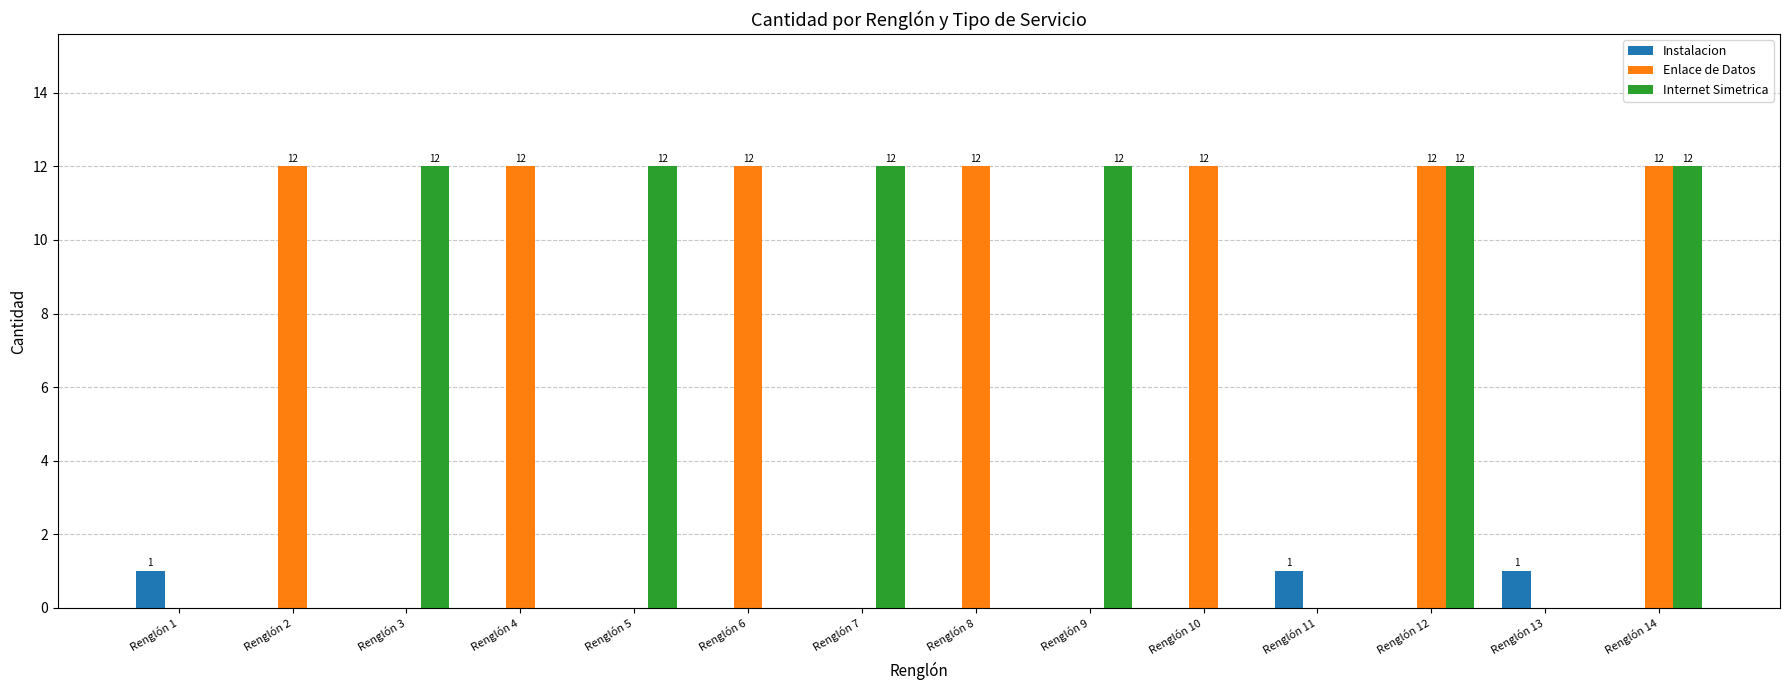

Does the chart contain stacked bars?

No